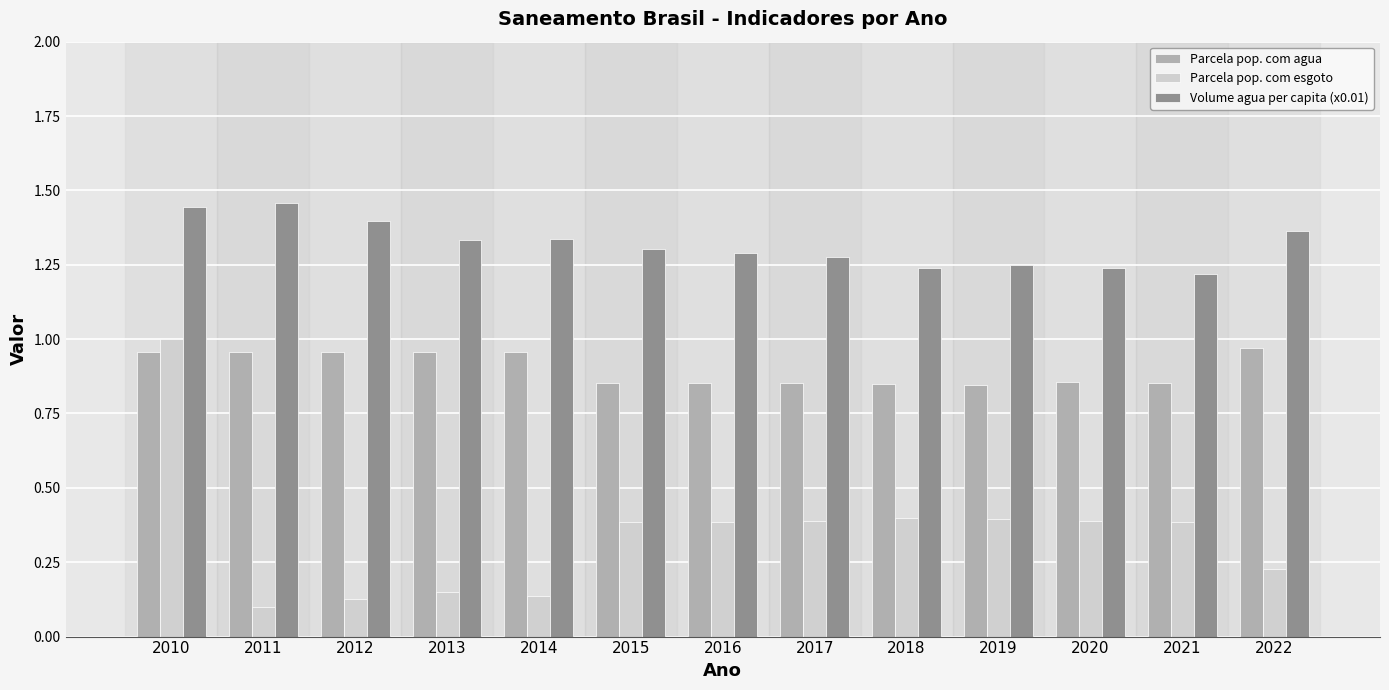

Which category has the highest value in the Parcela pop. com esgoto series?

2010